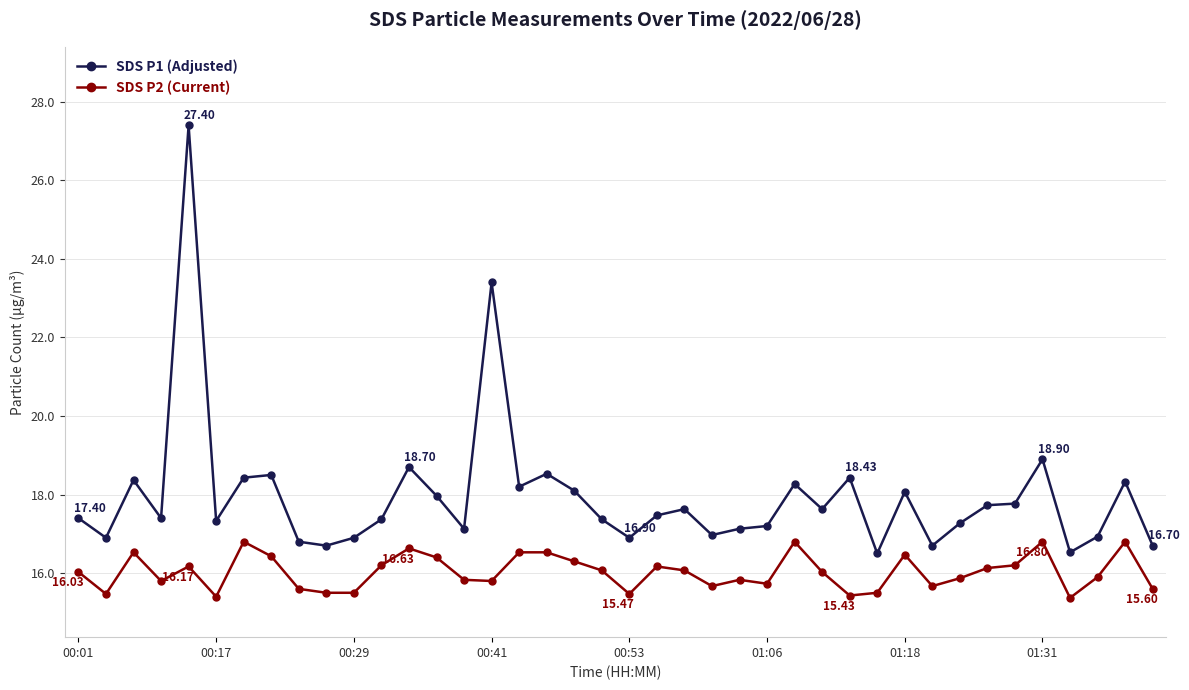

Which series has the largest total across all categories?

SDS P1 (Adjusted)